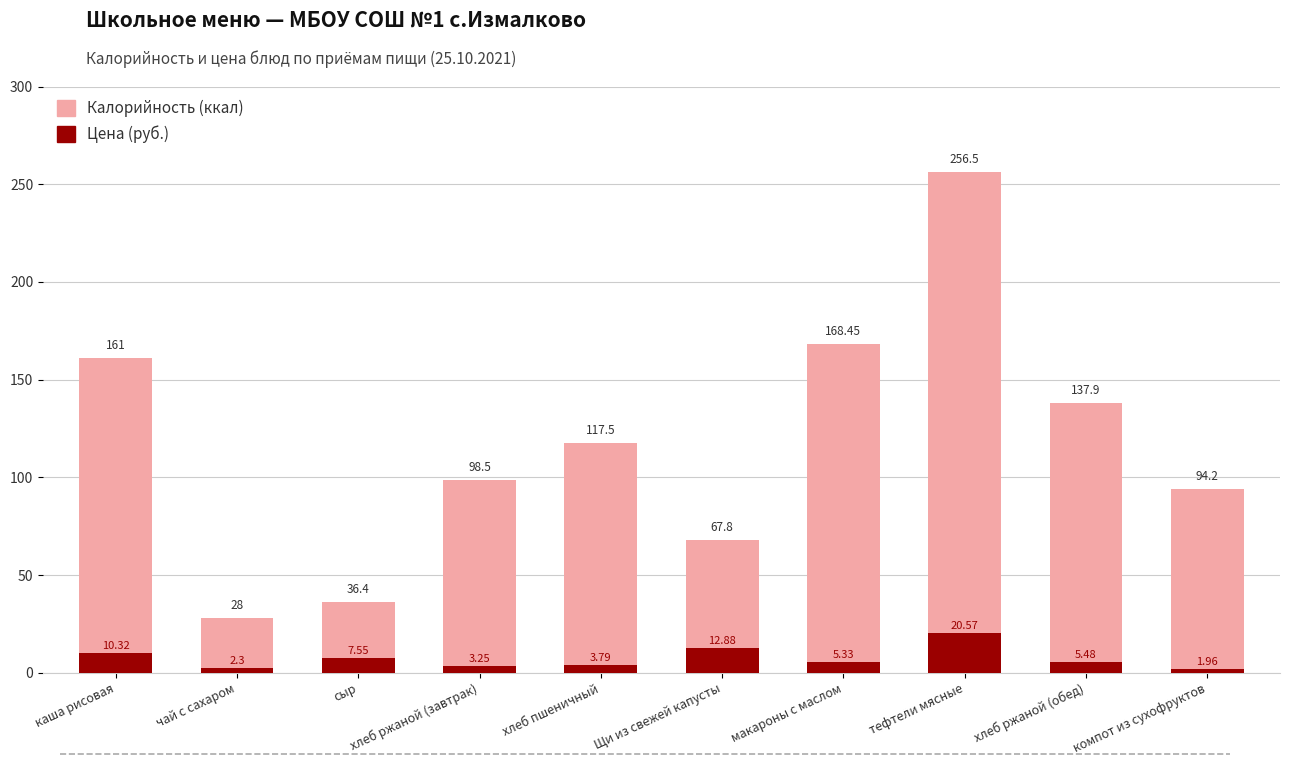

Is it true that Калорийность equals 57.5 at тефтели мясные?

False